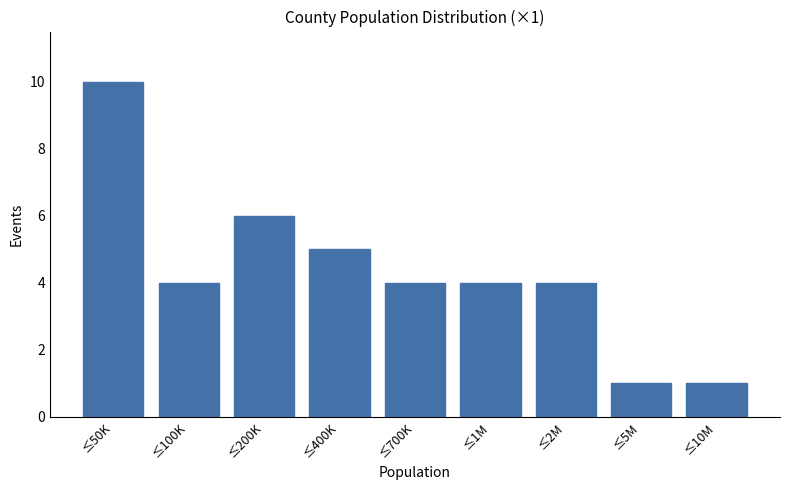

Reading left to right, extract all data points from this chart.

10	4	6	5	4	4	4	1	1